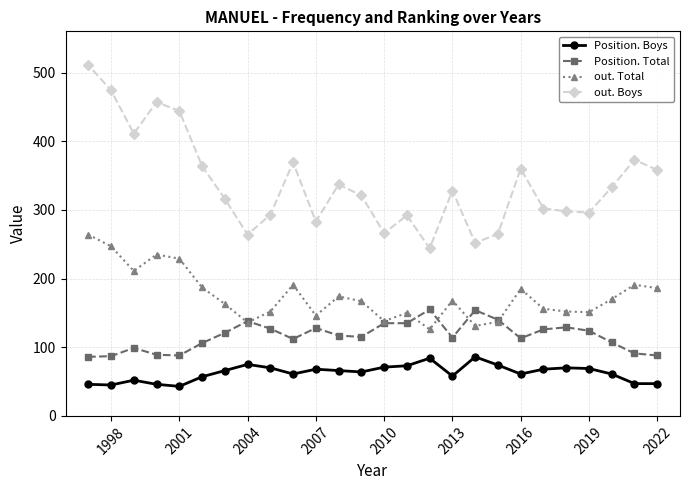

Does the chart display data point markers on the line(s)?

Yes